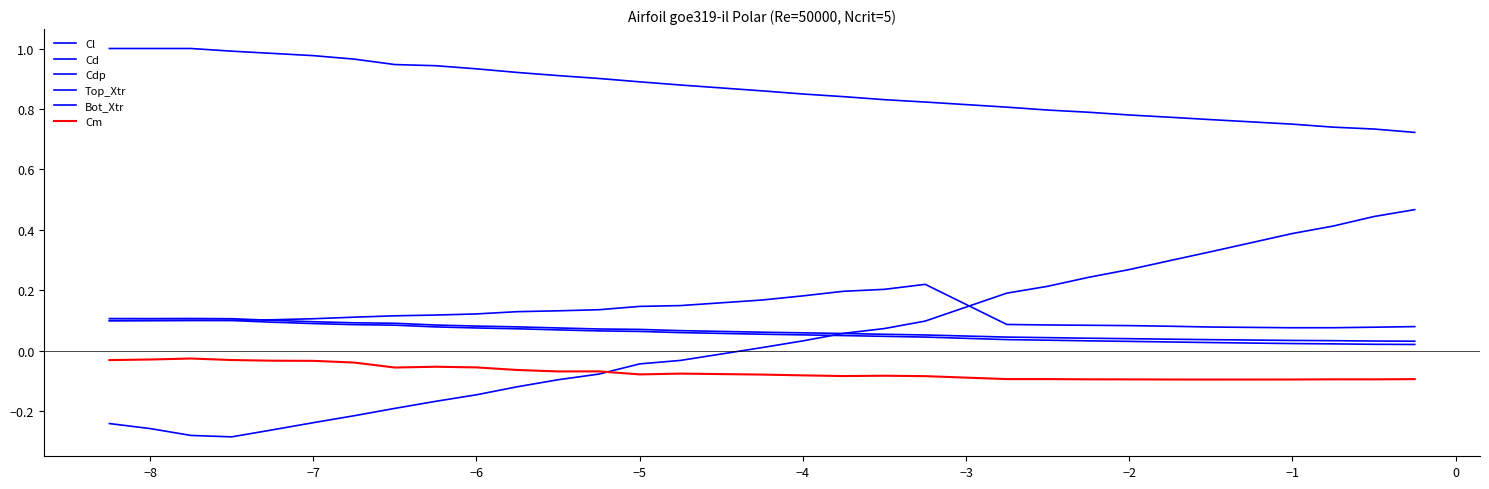

What is the minimum value for Top_Xtr?

0.7